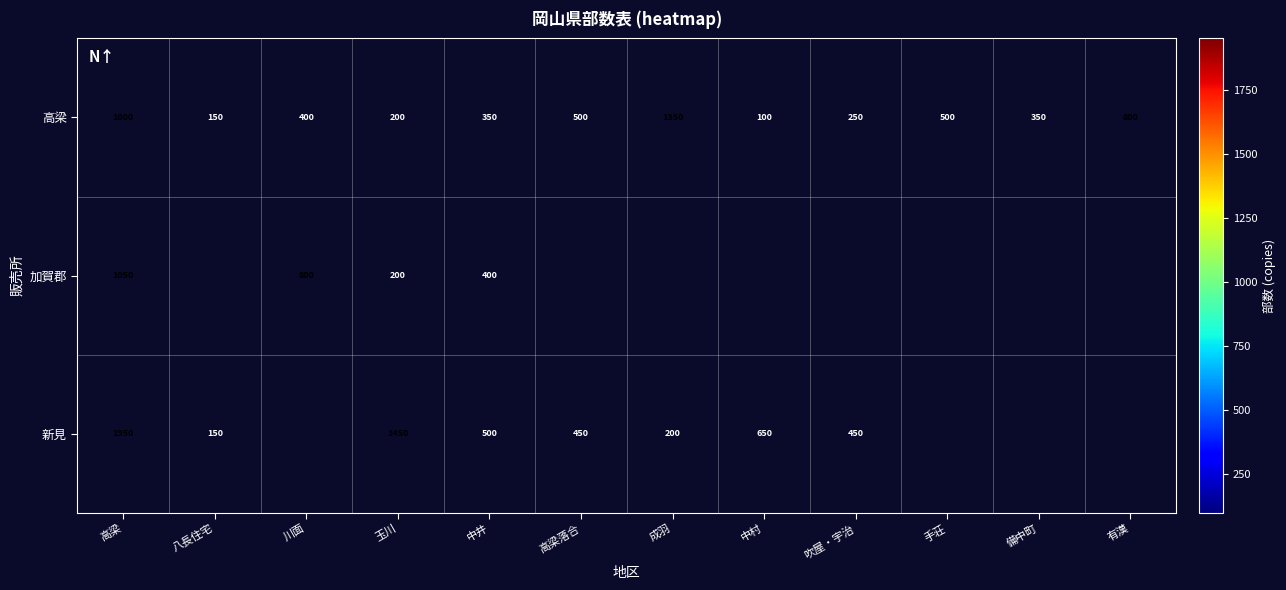

What is the smallest value displayed?

100.0